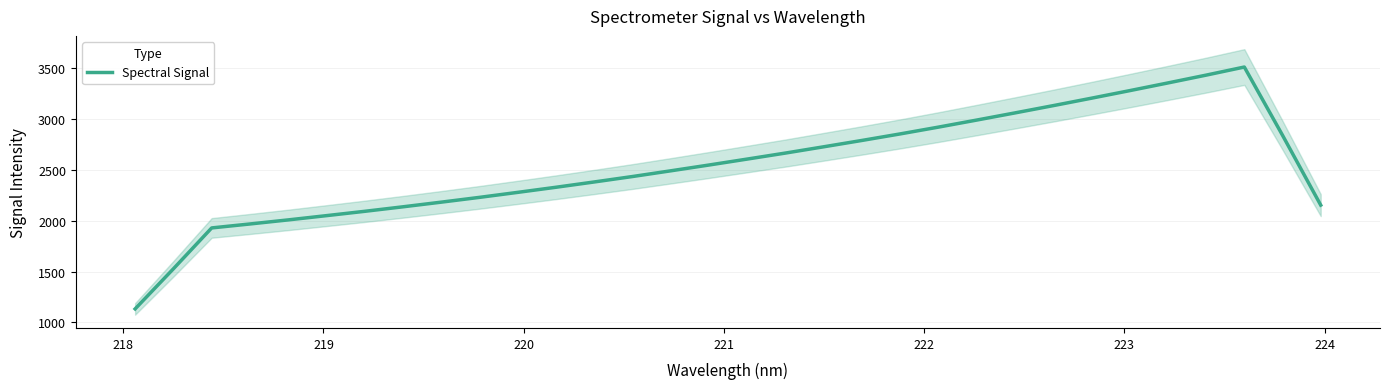

What is the sum of all values?

81155.1